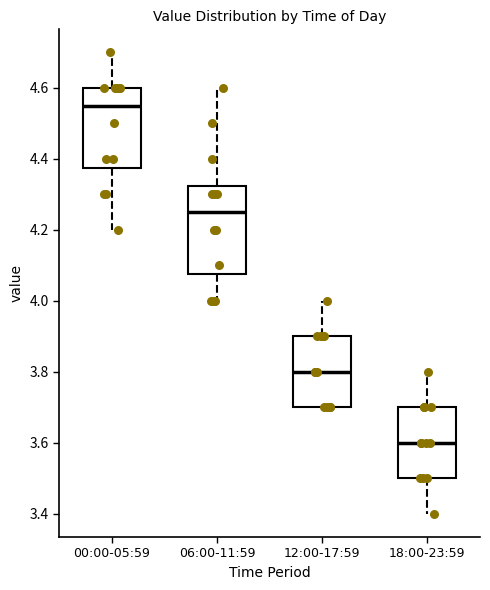

Reading left to right, read every box against the y-axis: the position of its median line, the range the box covers, and the ends of its whiskers. The values are not printed on the chart, so give them approximately, as read against the axis.

00:00-05:59: median 4.56, box 4.38 to 4.60, whiskers 4.20 to 4.70
06:00-11:59: median 4.26, box 4.08 to 4.32, whiskers 4.00 to 4.60
12:00-17:59: median 3.80, box 3.70 to 3.90, whiskers 3.70 to 4.00
18:00-23:59: median 3.60, box 3.50 to 3.70, whiskers 3.40 to 3.80